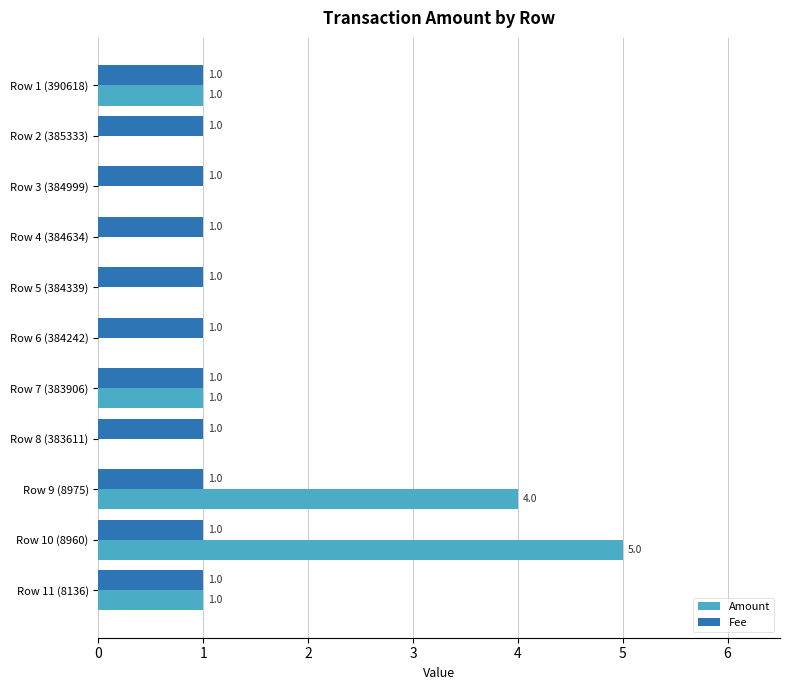

At which label does Amount reach its peak?

Row 10 (8960)